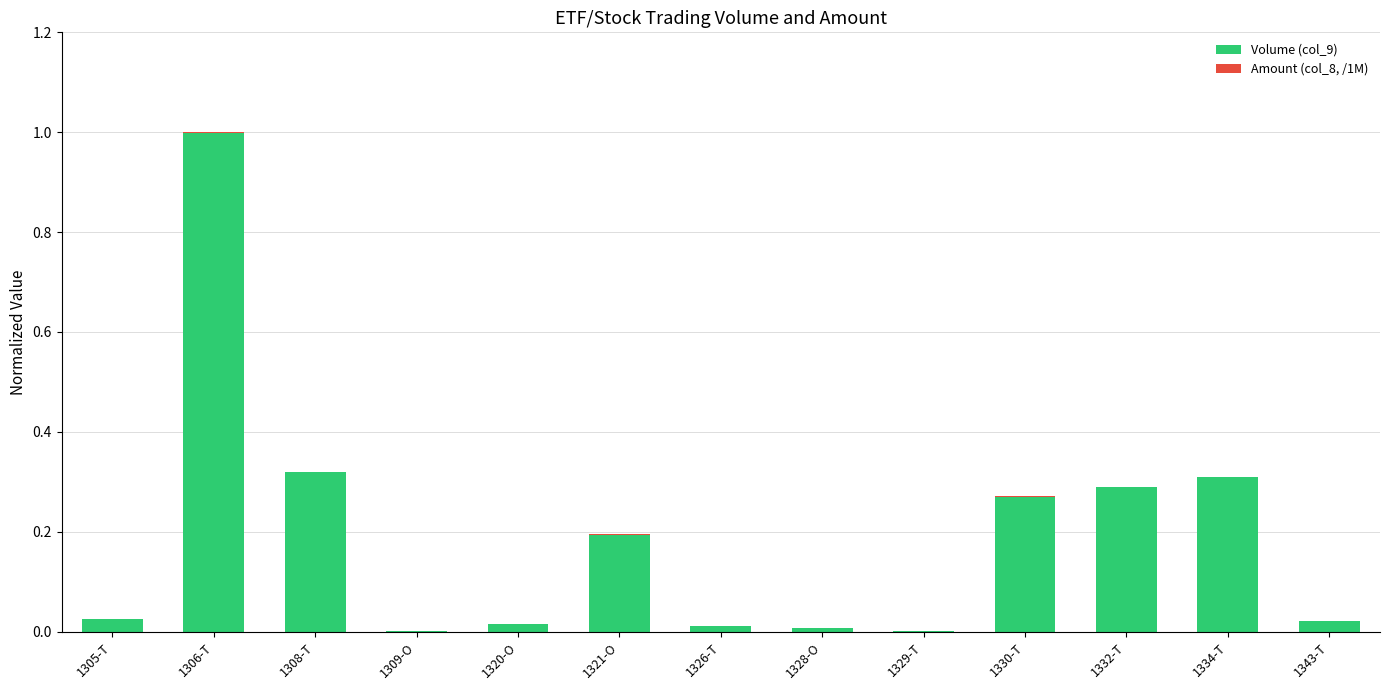

Is it true that Volume (col_9) equals 0.2 at 1321-O?

True